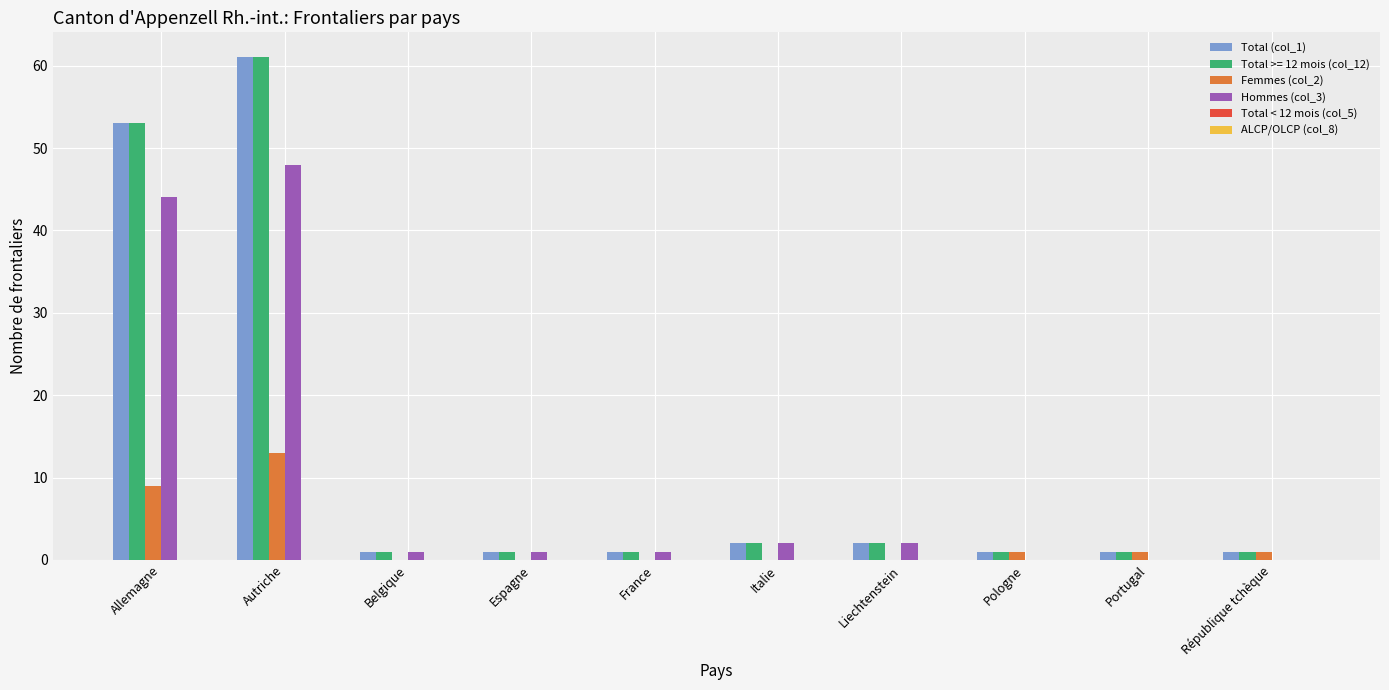

At which category is the sum across all series the highest?

Autriche